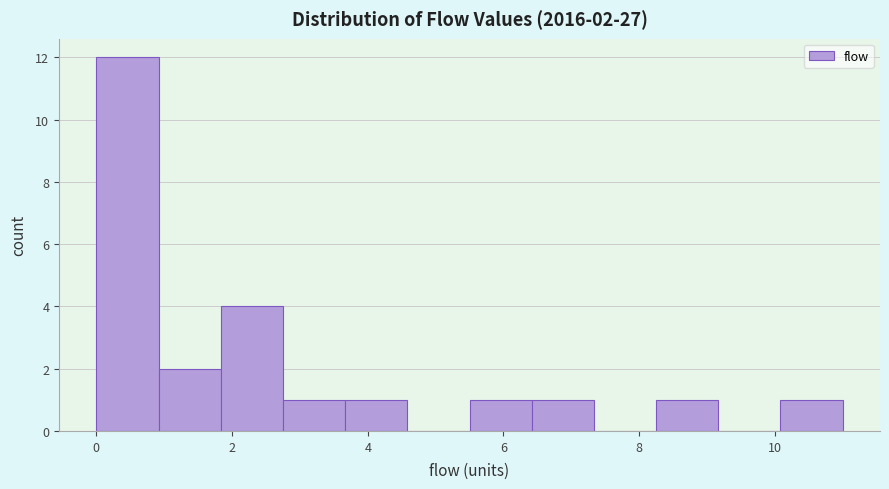

Which range on the x-axis has the tallest bar?

0.0 to 1.0